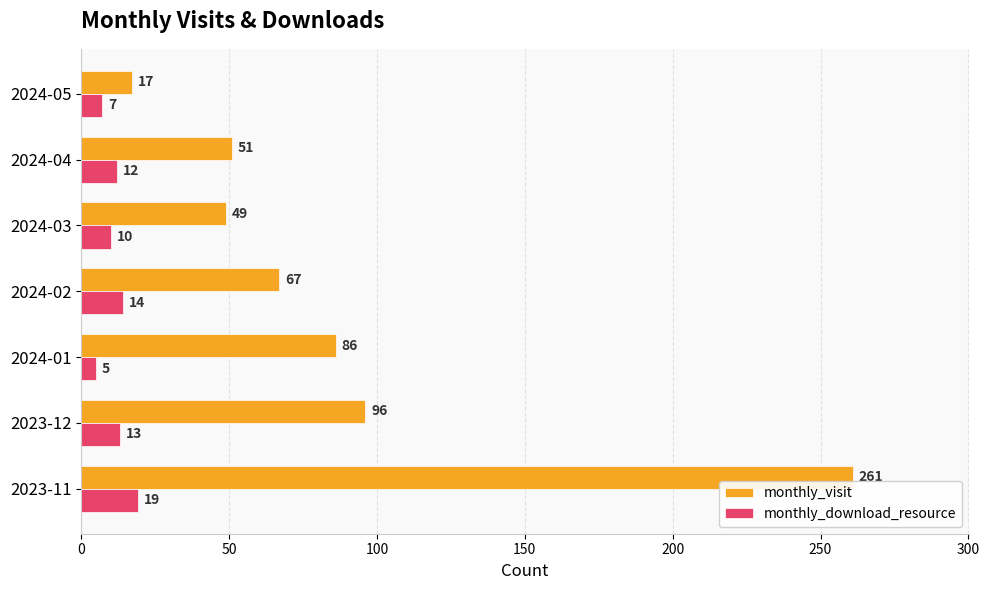

What is the difference between the maximum and minimum values in the monthly_download_resource series?

14